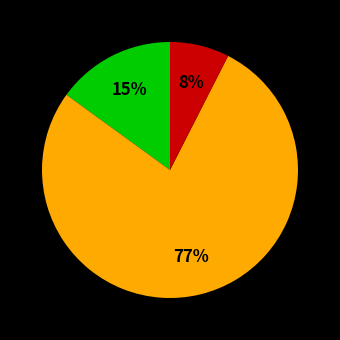

To the nearest percent, what is the average slice percentage?

33%